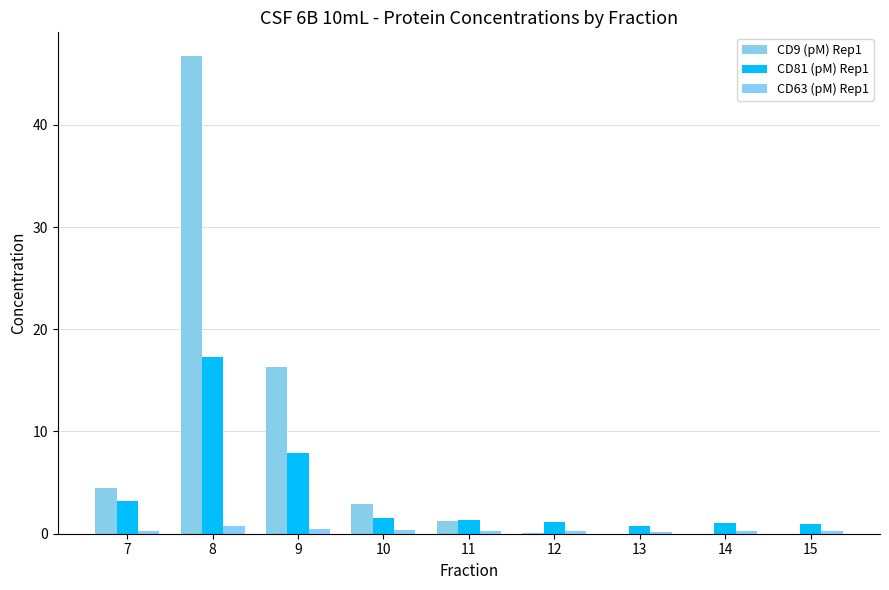

Between 14 and 12, which is larger?

12